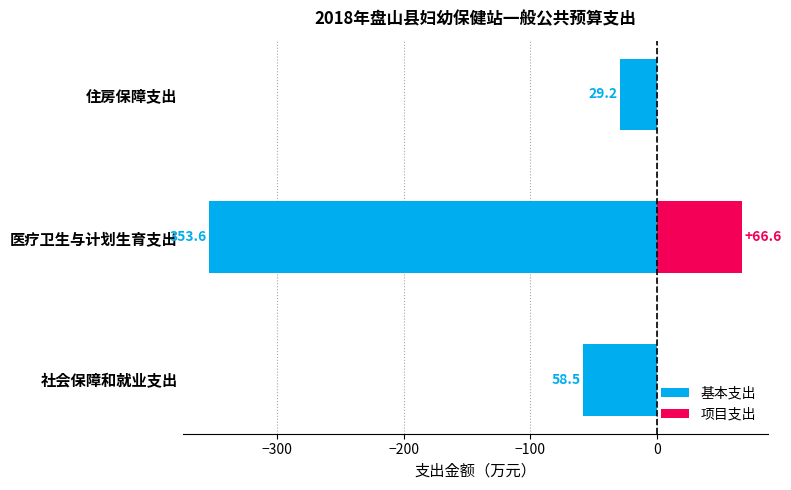

Rank the series by their average value, from highest to lowest.

项目支出, 基本支出